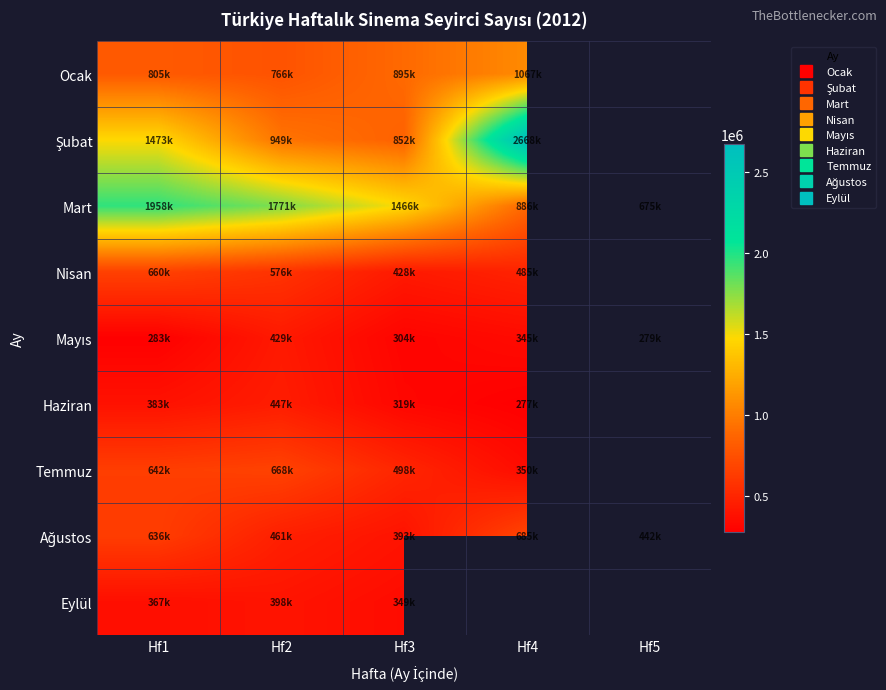

What is the difference between the highest and lowest values at Hf4?

2391652.0